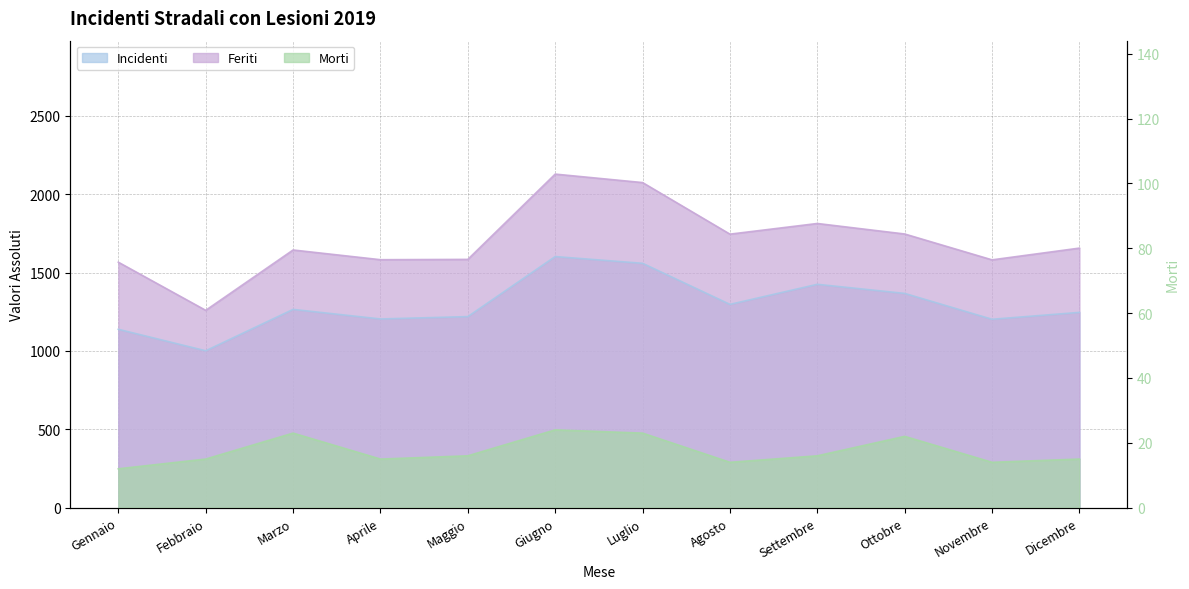

True or false: Feriti and Incidenti intersect in this chart.

False